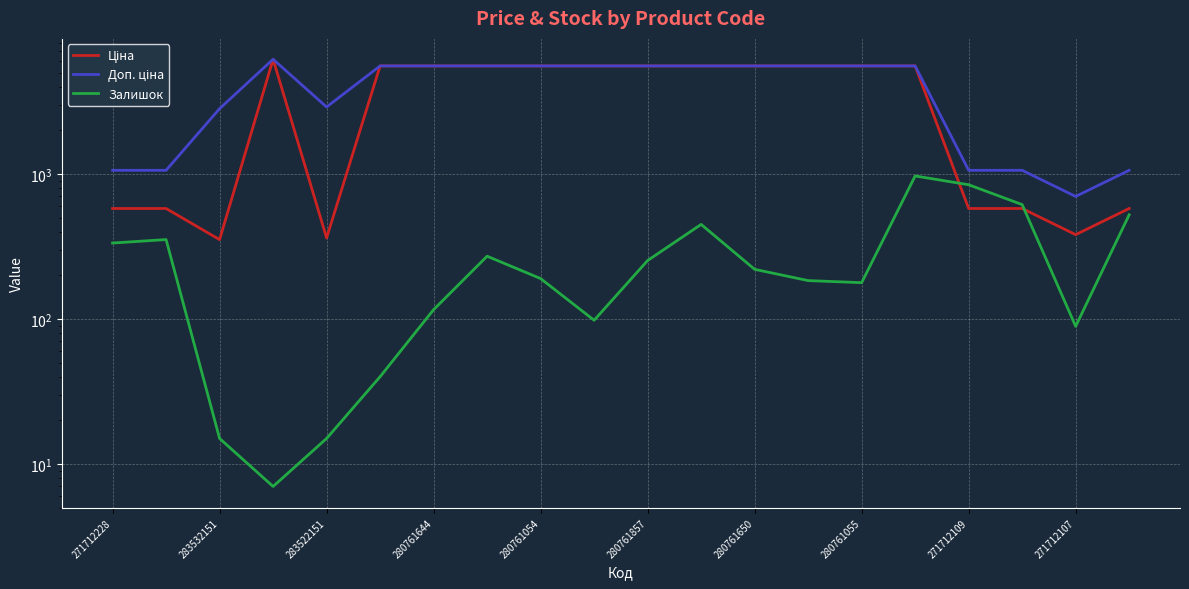

What are all the series names shown in the legend?

Ціна, Доп. ціна, Залишок